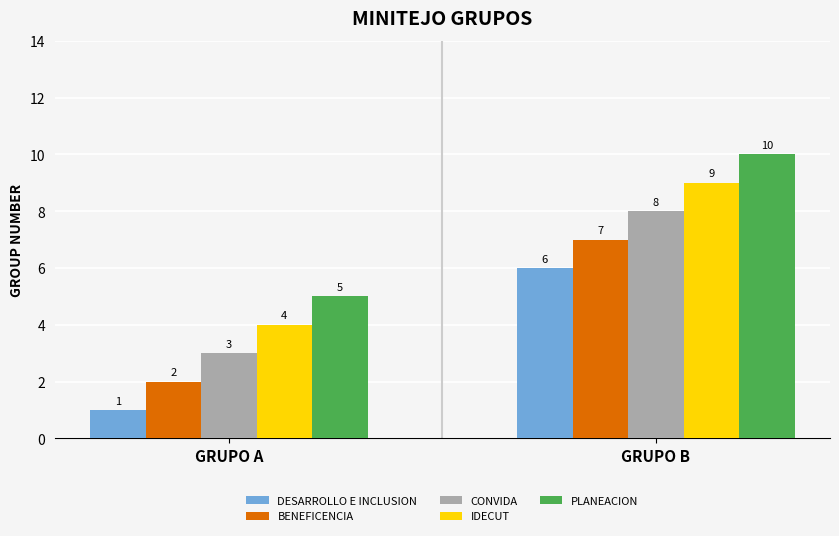

What is the sum of the IDECUT values at GRUPO A and GRUPO B?

13